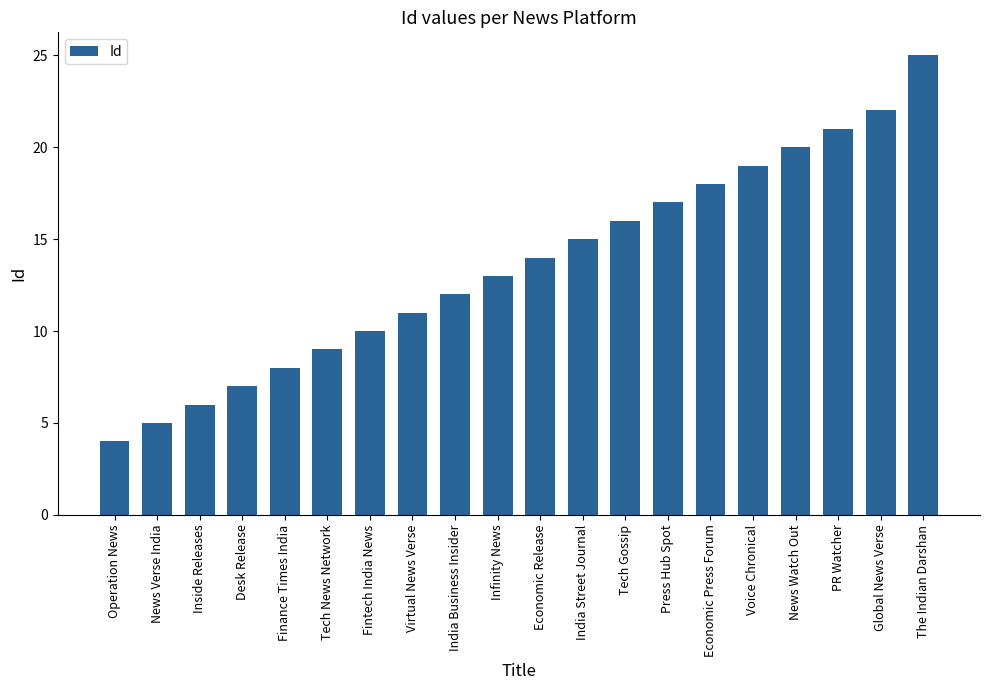

Which category has the highest value across all series?

The Indian Darshan